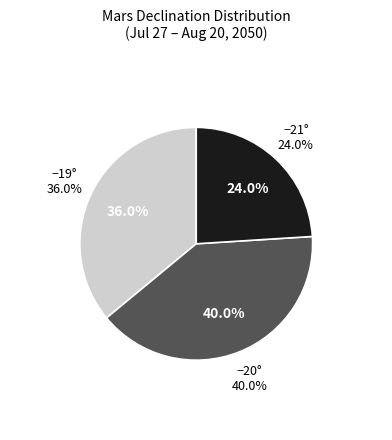

Is there any slice that represents more than half of the pie?

No